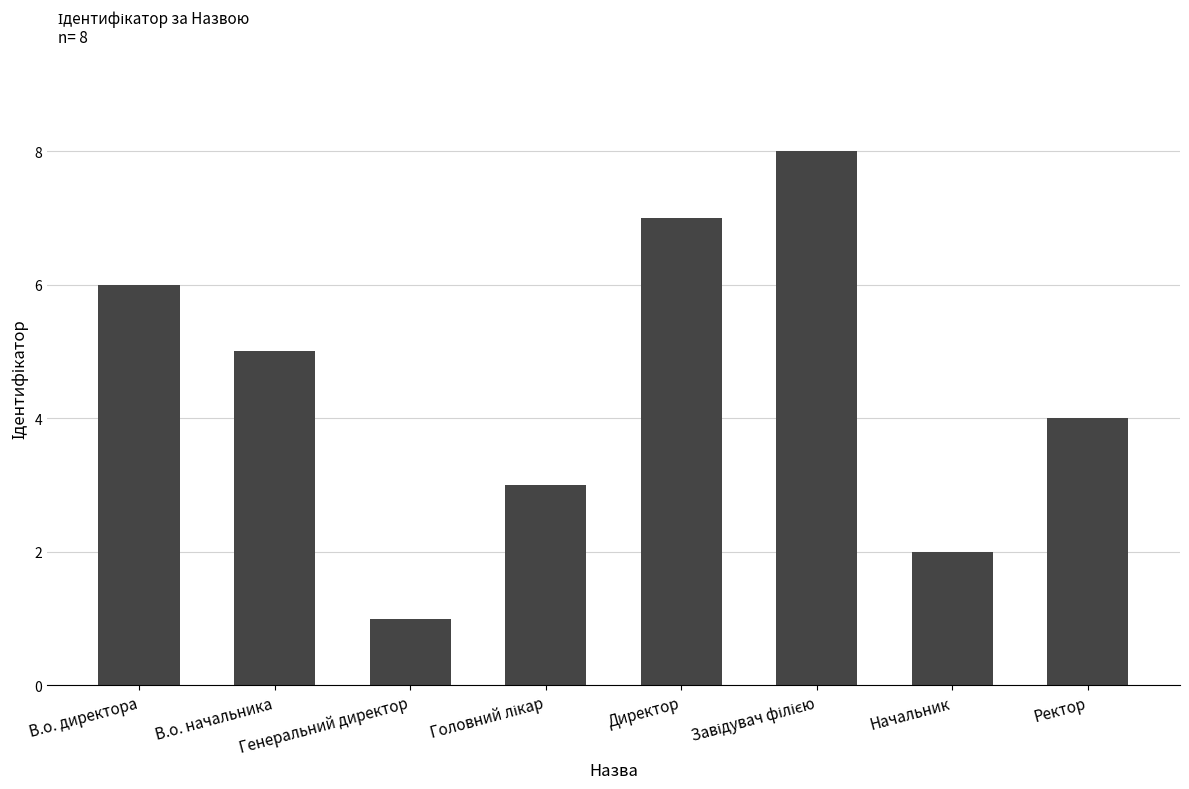

What is the sum of the values at Ректор and Начальник?

6